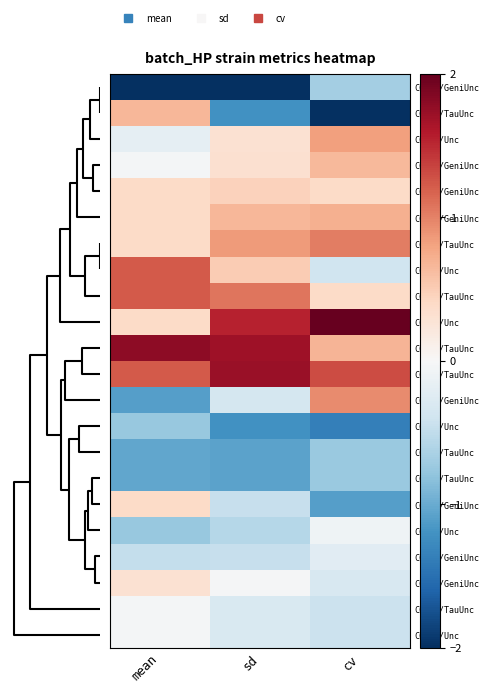

Reading right to left, extract all data points from this chart.

CC024/GeniUnc: cv=-0.7	sd=-2.1	mean=-2.9
CC019/TauUnc: cv=-2.5	sd=-1.2	mean=0.7
CC002/Unc: cv=0.8	sd=0.3	mean=-0.2
CC008/GeniUnc: cv=0.7	sd=0.3	mean=-0.0
CC012/GeniUnc: cv=0.4	sd=0.5	mean=0.4
CC030/GeniUnc: cv=0.7	sd=0.7	mean=0.4
CC071/TauUnc: cv=1.0	sd=0.9	mean=0.4
CC036/Unc: cv=-0.4	sd=0.5	mean=1.2
CC059/TauUnc: cv=0.4	sd=1.1	mean=1.2
CC035/Unc: cv=2.1	sd=1.5	mean=0.4
CC040/TauUnc: cv=0.7	sd=1.7	mean=1.8
CC041/TauUnc: cv=1.3	sd=1.7	mean=1.2
CC045/GeniUnc: cv=0.9	sd=-0.3	mean=-1.1
CC001/Unc: cv=-1.4	sd=-1.2	mean=-0.8
CC004/TauUnc: cv=-0.7	sd=-1.1	mean=-1.0
CC037/TauUnc: cv=-0.7	sd=-1.1	mean=-1.0
CC032/GeniUnc: cv=-1.1	sd=-0.5	mean=0.4
CC011/Unc: cv=-0.1	sd=-0.6	mean=-0.8
CC027/GeniUnc: cv=-0.2	sd=-0.5	mean=-0.5
CC028/GeniUnc: cv=-0.3	sd=-0.0	mean=0.3
CC006/TauUnc: cv=-0.4	sd=-0.3	mean=-0.0
CC063/Unc: cv=-0.4	sd=-0.3	mean=-0.0